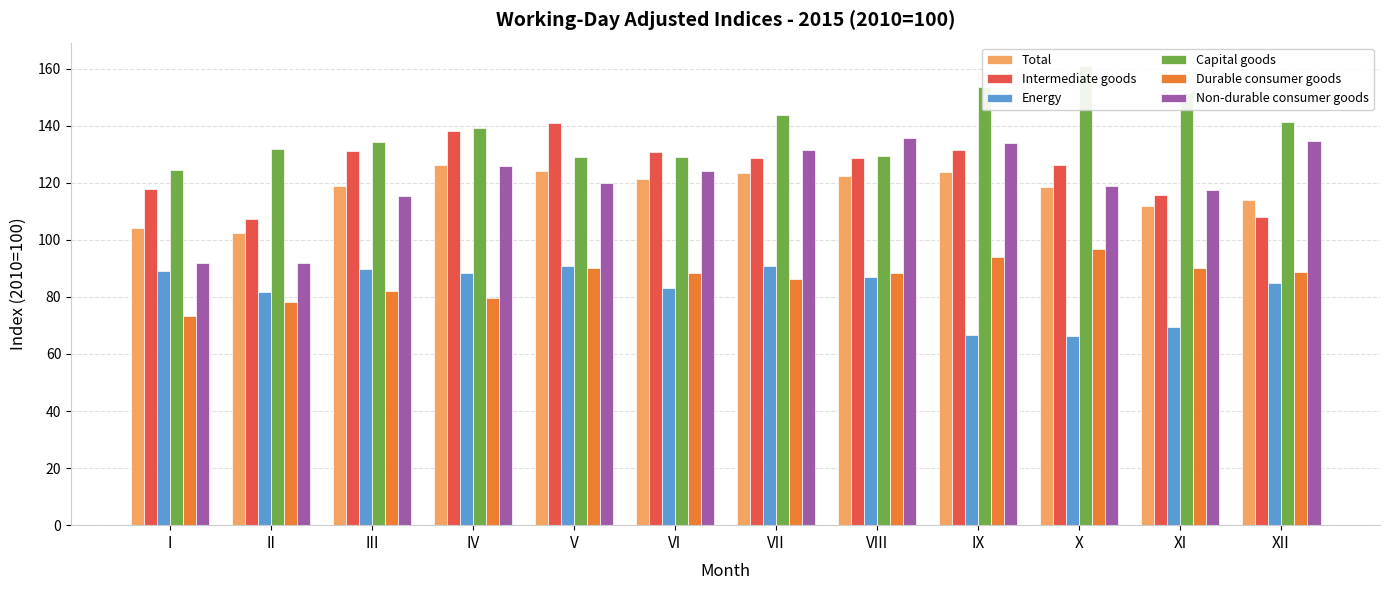

What is the average value of the Energy series?

82.3